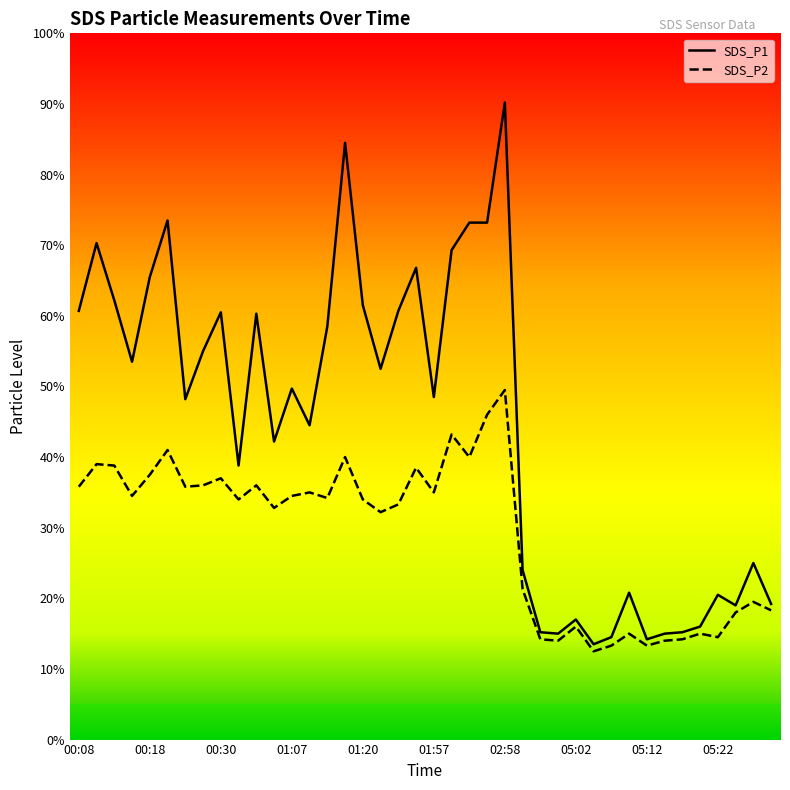

True or false: SDS_P2 and SDS_P1 cross at least once.

False